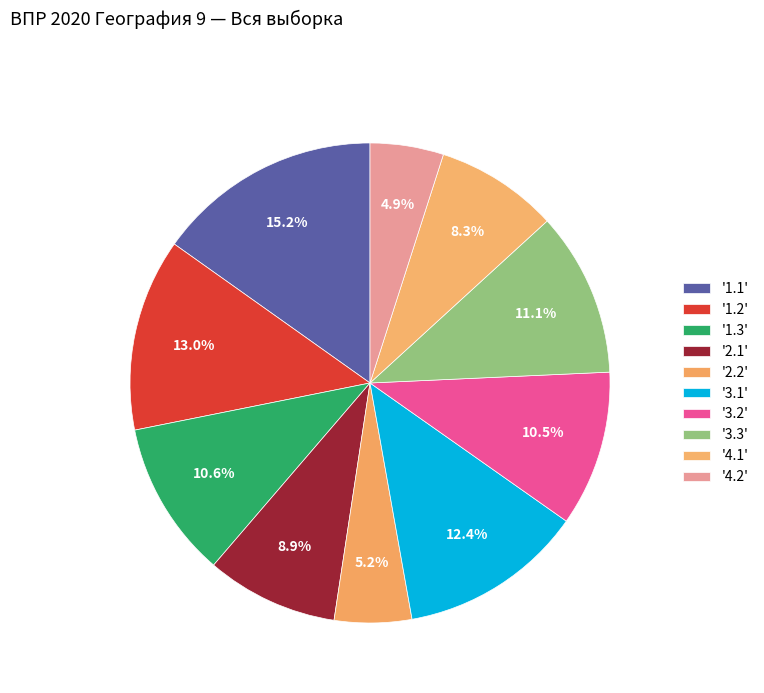

How many slices are in this pie chart?

10